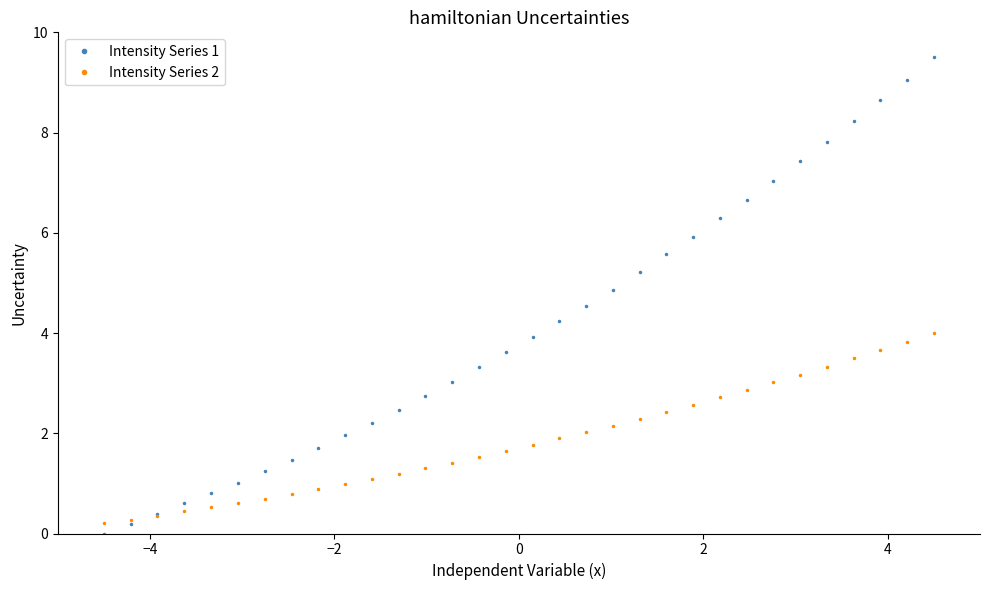

What is the maximum value for Intensity Series 1?

9.5